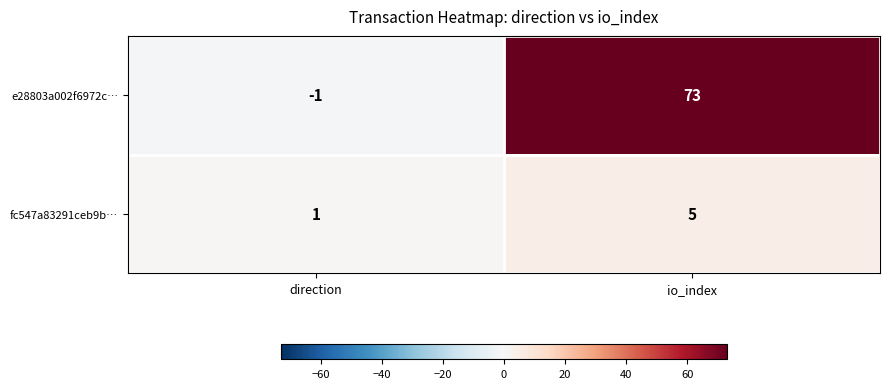

Where is fc547a83291ceb9b… nearest to the value 3?

direction